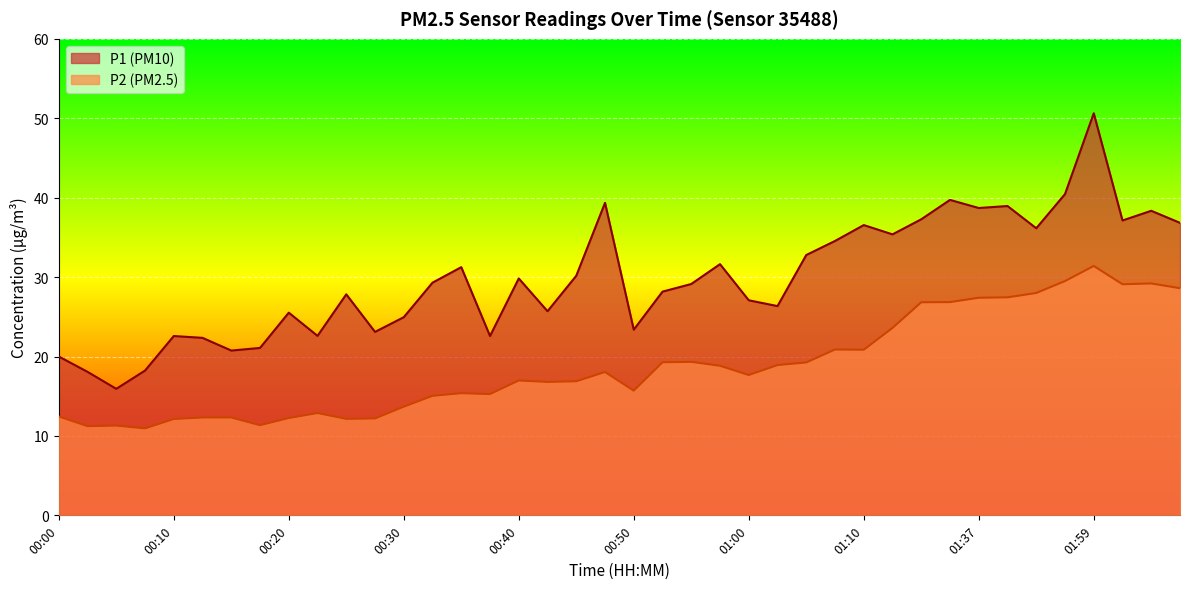

At which category does P1 reach its first local valley?

00:05